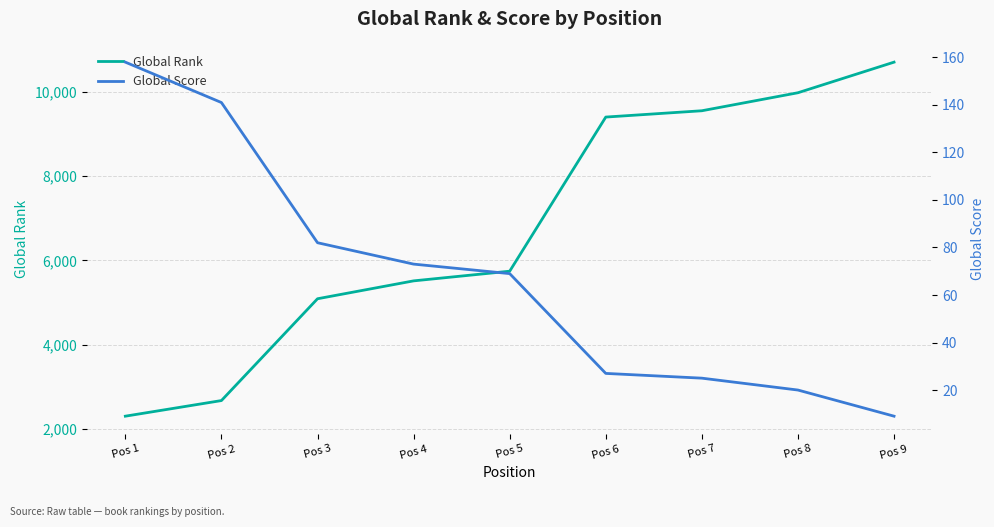

What are all the series names shown in the legend?

Global Rank, Global Score